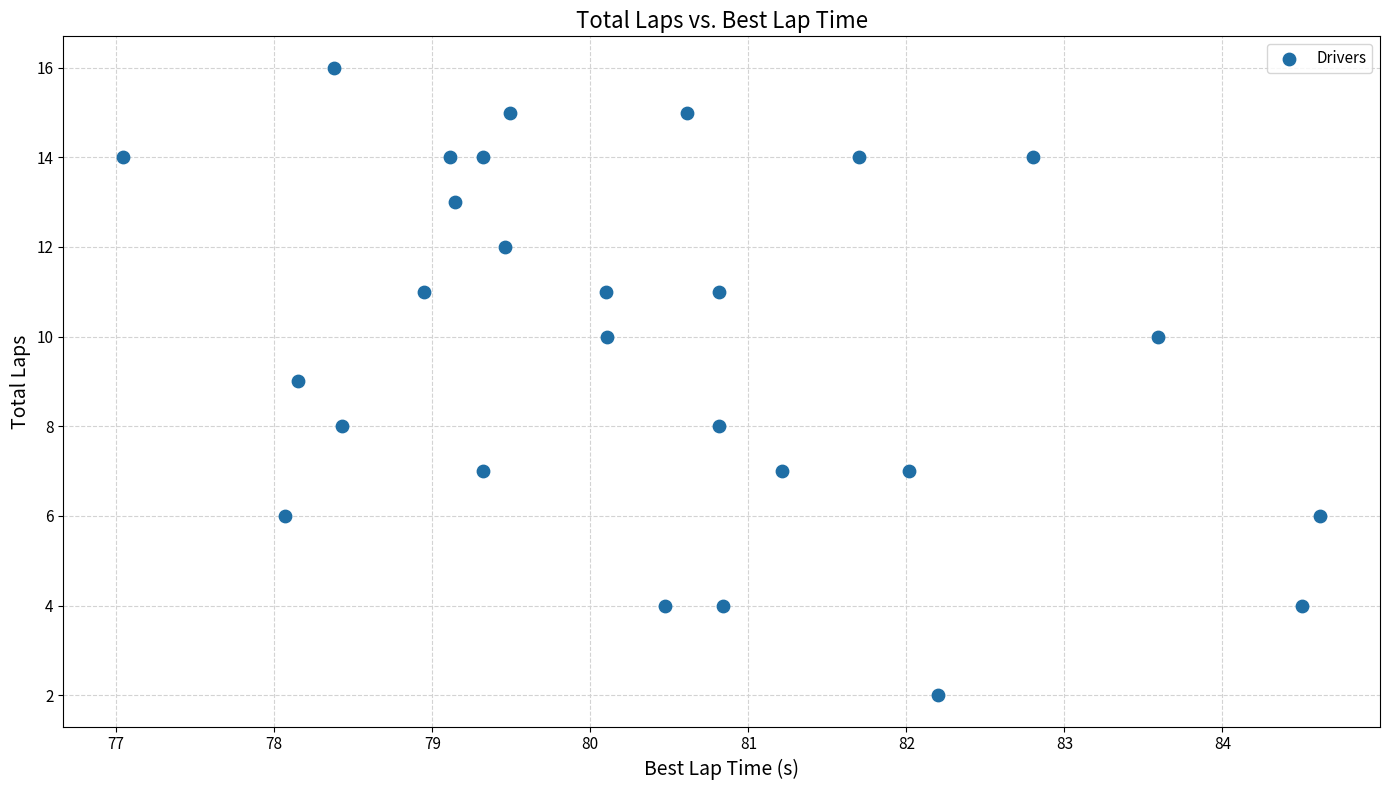

What is the range of Y values (max minus min)?

14